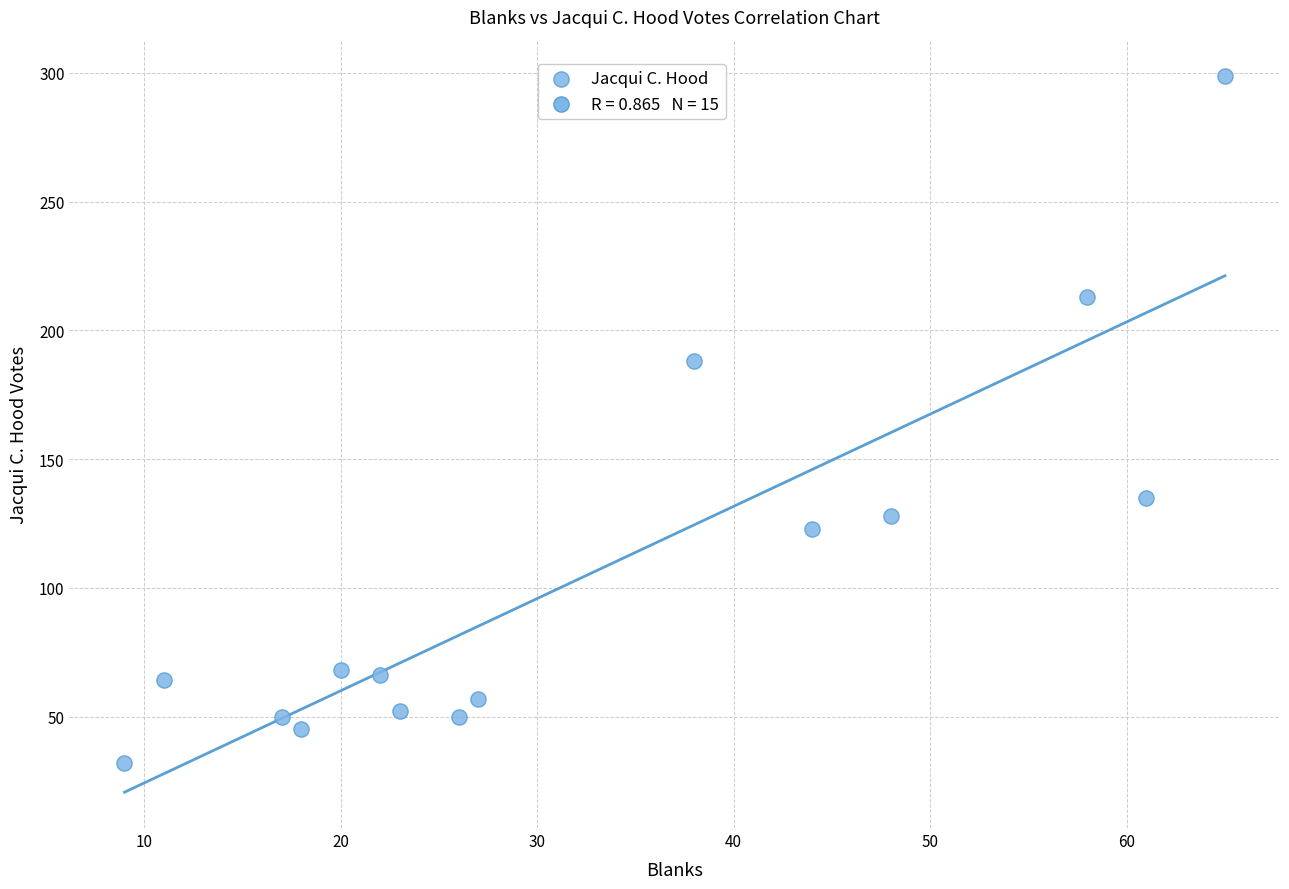

What Y value in the scatter plot is closest to 165?

188